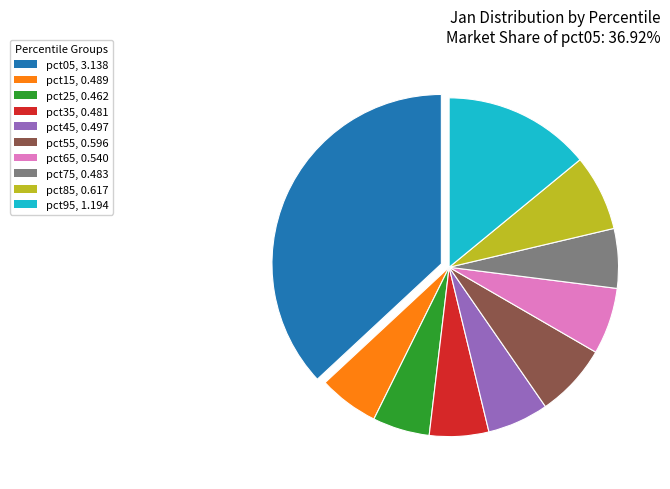

Does any single category account for the majority?

No